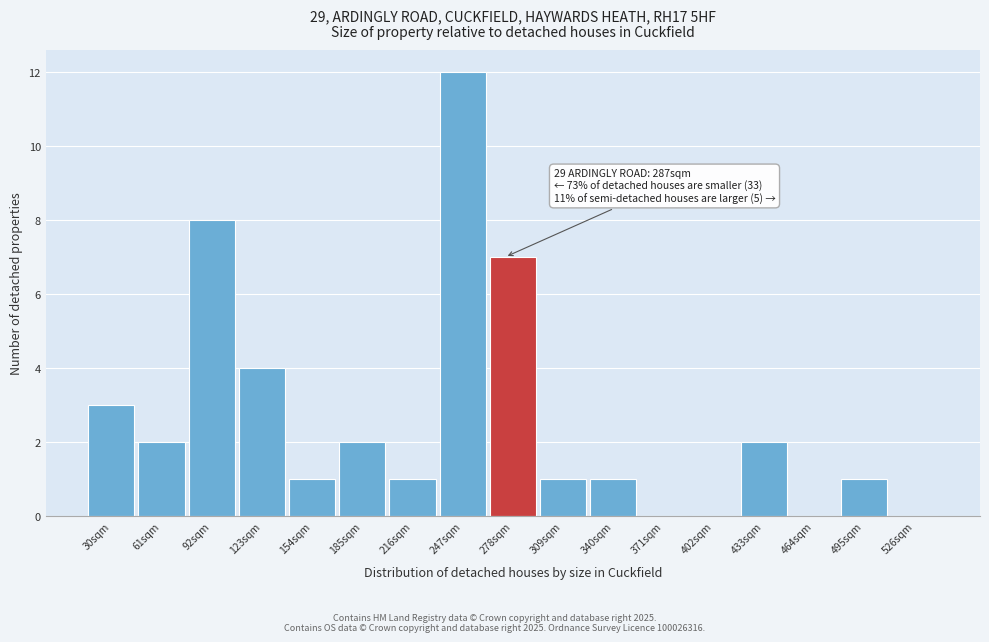

Reading left to right, list all the values displayed in this chart.

30sqm=3	61sqm=2	92sqm=8	123sqm=4	154sqm=1	185sqm=2	216sqm=1	247sqm=12	278sqm=7	309sqm=1	340sqm=1	371sqm=0	402sqm=0	433sqm=2	464sqm=0	495sqm=1	526sqm=0